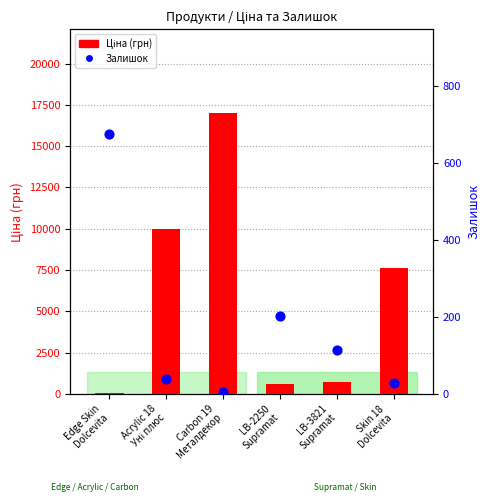

Which series contains the highest Y value?

Ціна (грн)